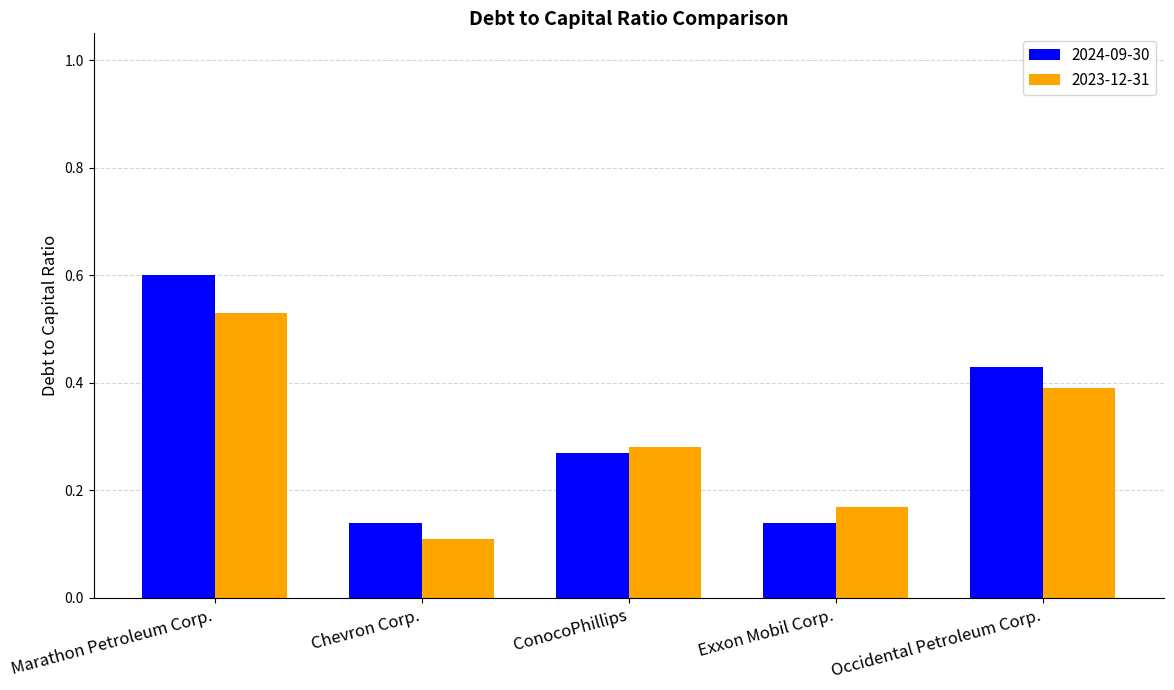

Rank the series at Marathon Petroleum Corp. from lowest to highest value.

2023-12-31, 2024-09-30